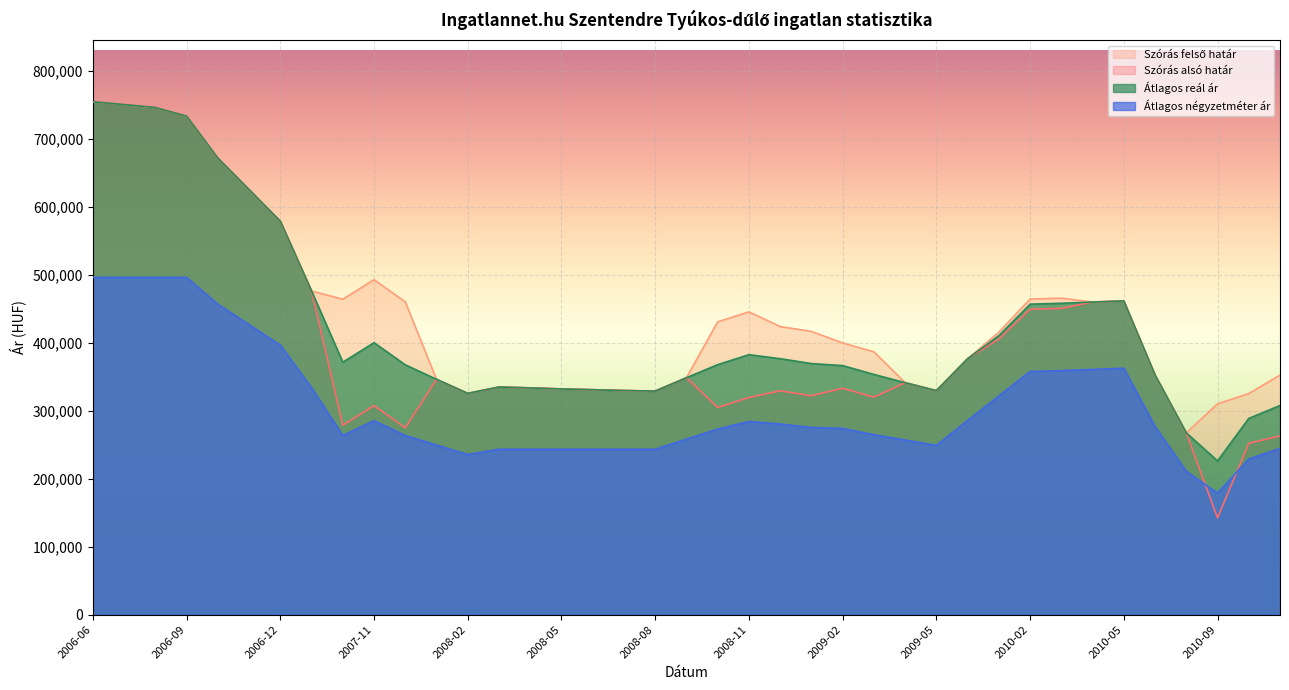

Which label corresponds to the smallest value in the chart?

2010-09